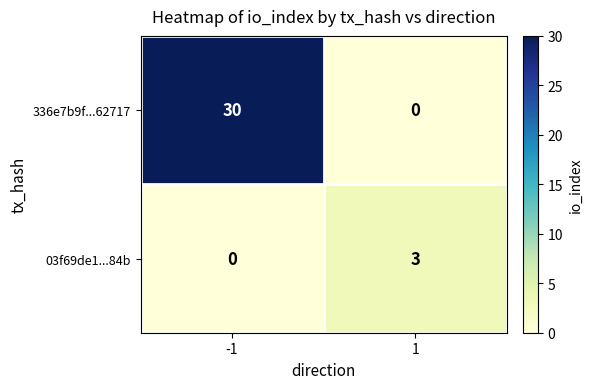

What is the sum of the 336e7b9f...62717 values at -1 and 1?

30